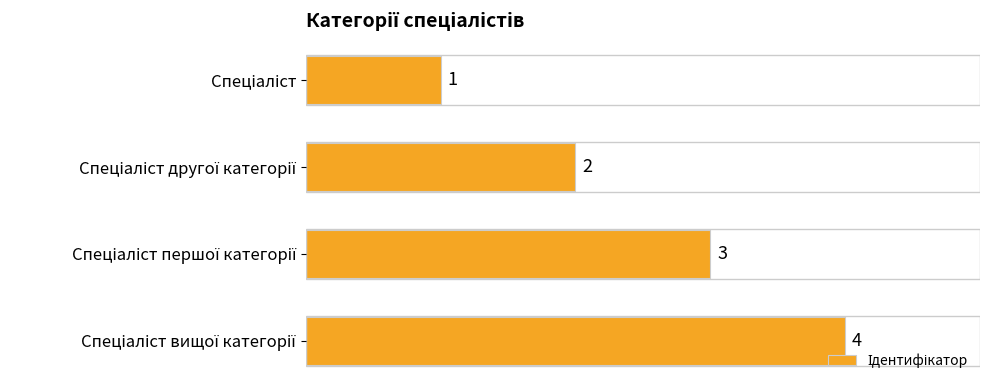

What is the sum of all values?

10